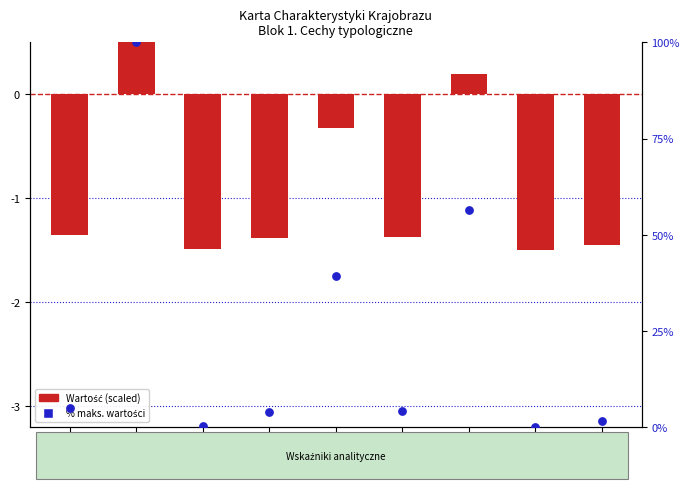

Which series has the largest total across all categories?

% maks. wartości